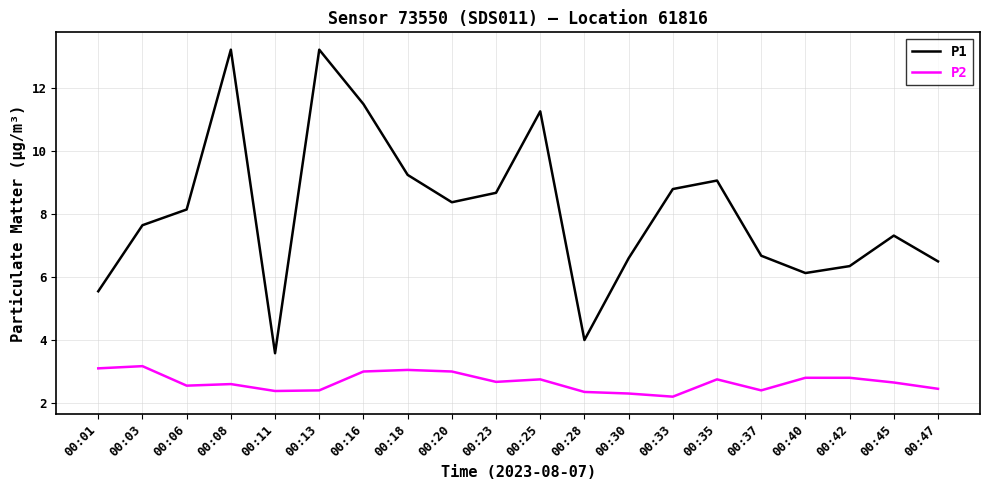

Is it true that P2 equals 3.2 at 00:03?

True